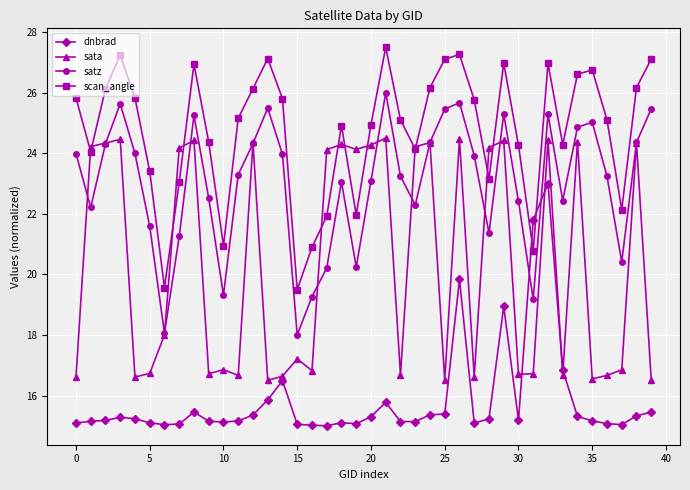

True or false: sata has more than 1 interior local peaks.

True